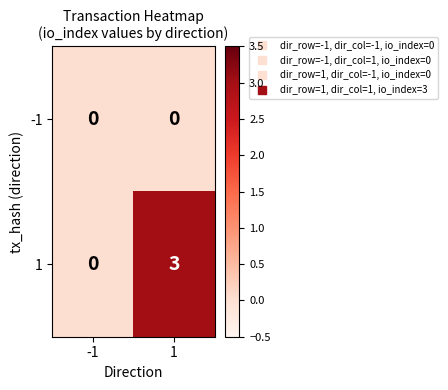

Reading left to right, what are all the values shown in this chart?

-1: -1=0	1=0
1: -1=0	1=3